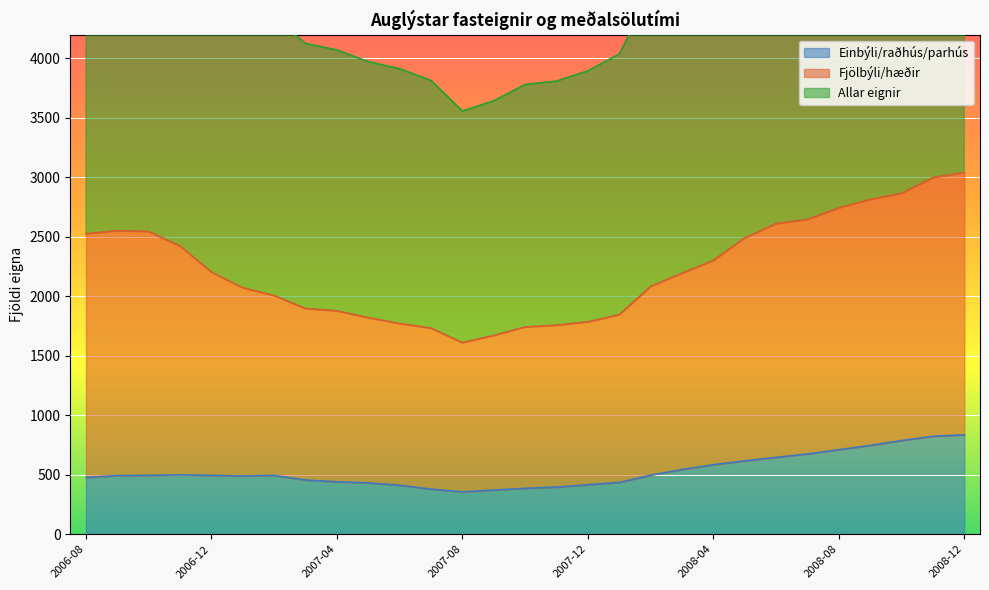

At which category does Allar eignir reach its first local peak?

2006-09